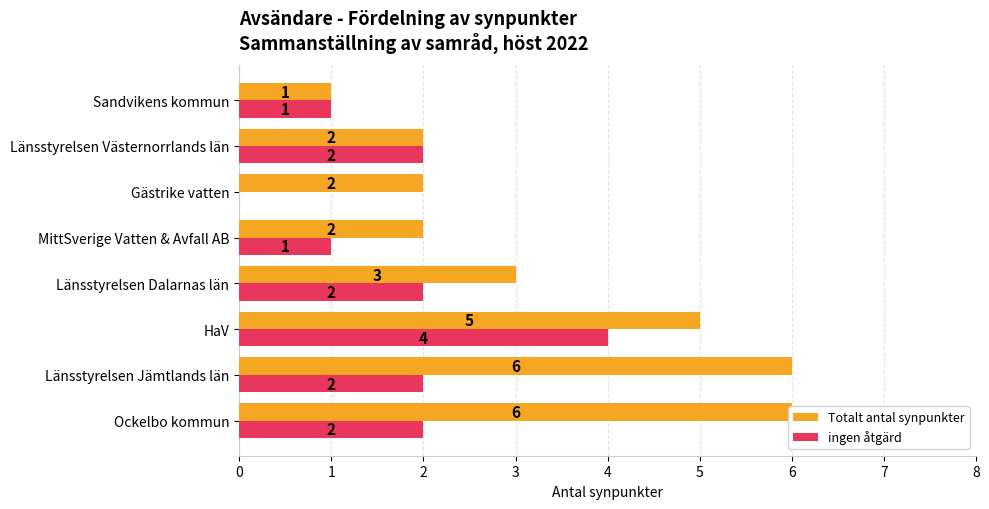

Reading left to right, extract all data points from this chart.

Totalt antal synpunkter: 6	6	5	3	2	2	2	1
ingen åtgärd: 2	2	4	2	1	0	2	1